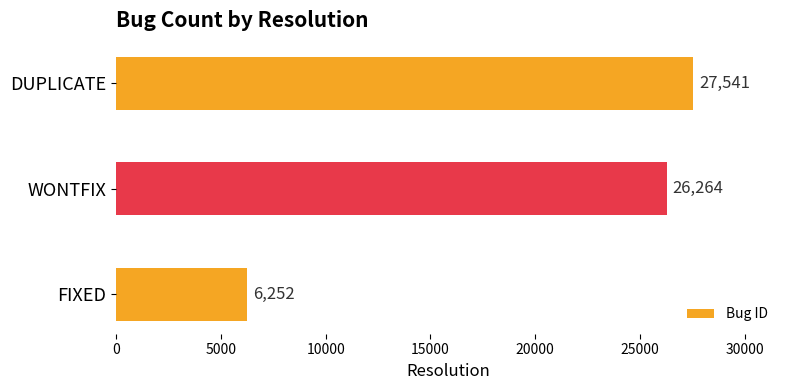

Where is the data nearest to the value 16896?

WONTFIX